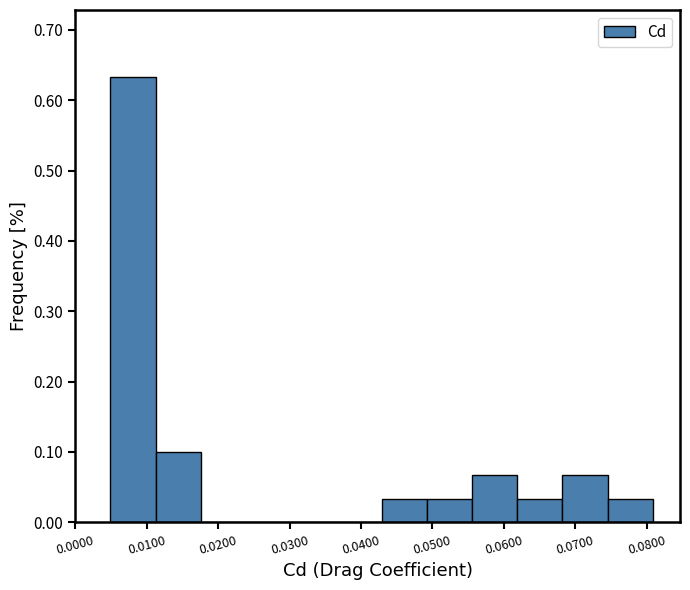

Reading left to right, transcribe this chart: for each bar, give the range it covers on the x-axis and its height. Neither the bar edges nor the heights are printed on the chart, so give them approximately, as read against the axes.

0.005 to 0.011: 0.63
0.011 to 0.018: 0.10
0.018 to 0.024: 0
0.024 to 0.030: 0
0.030 to 0.037: 0
0.037 to 0.043: 0
0.043 to 0.049: 0.03
0.049 to 0.056: 0.03
0.056 to 0.062: 0.07
0.062 to 0.068: 0.03
0.068 to 0.075: 0.07
0.075 to 0.081: 0.03